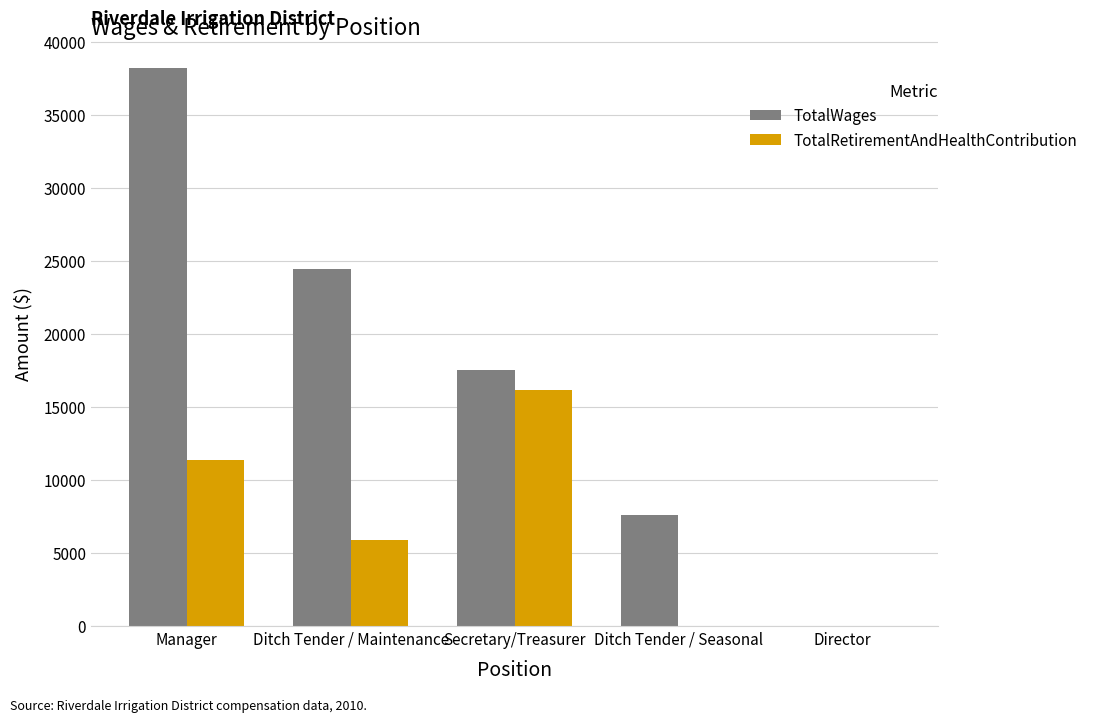

How many categories are shown in the chart?

5